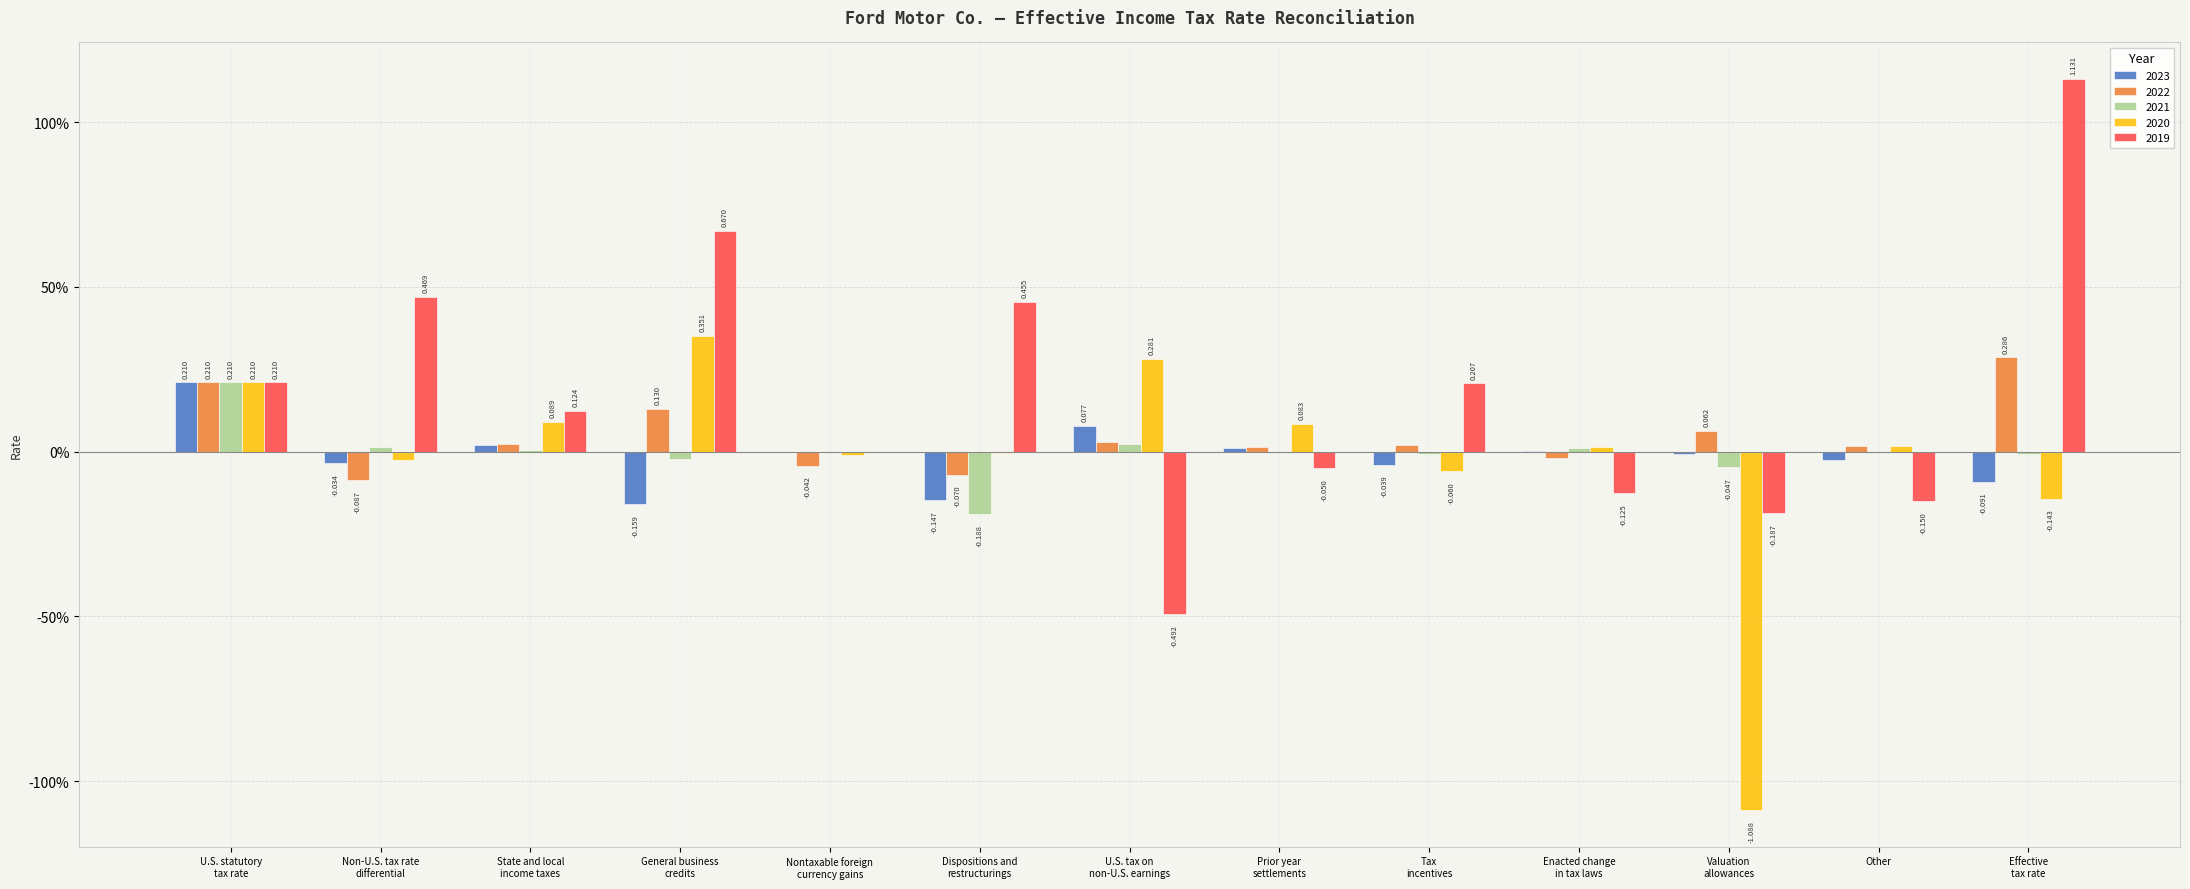

Are the bars horizontal?

No